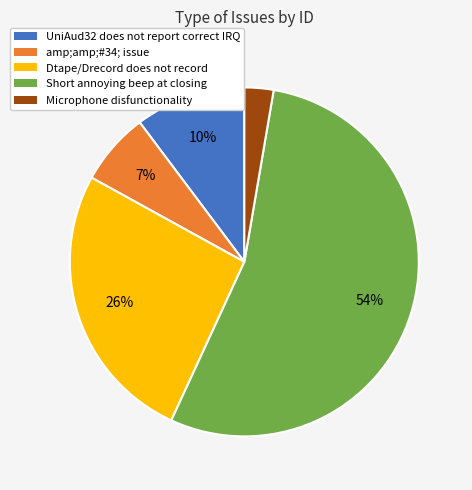

Is it true that Short annoying beep at closing is 46% of the pie?

False